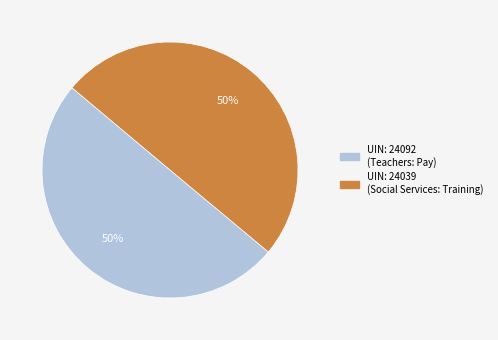

To the nearest percent, what is the average slice percentage?

50%